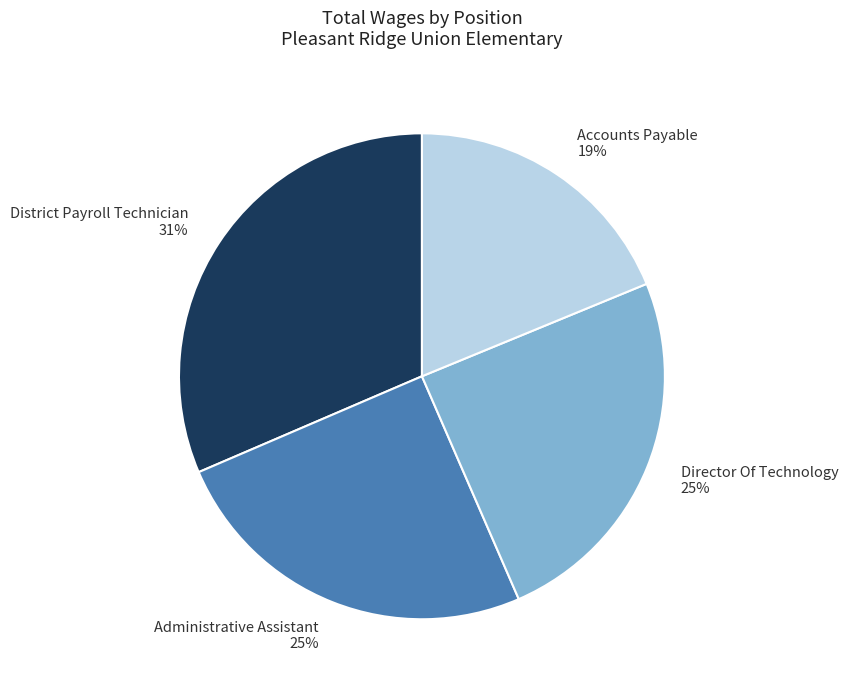

Which has a higher value, Director Of Technology or District Payroll Technician?

District Payroll Technician